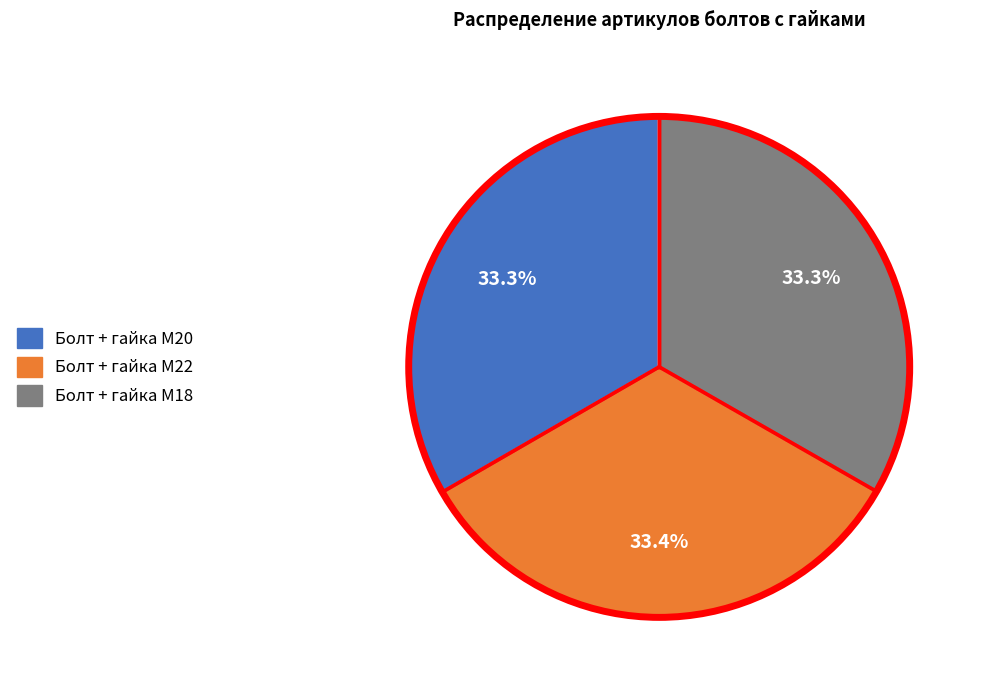

Approximately how many times larger is the value at Болт + гайка M18 compared to Болт + гайка M22?

1.0